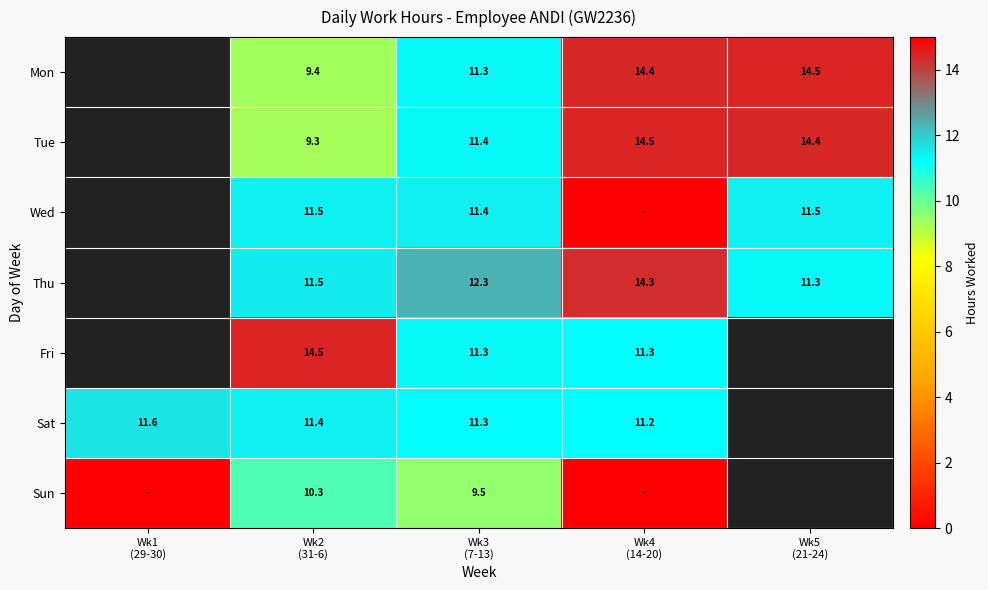

The value of Sat at Wk2 (31-6) is 3.4. True or false?

False